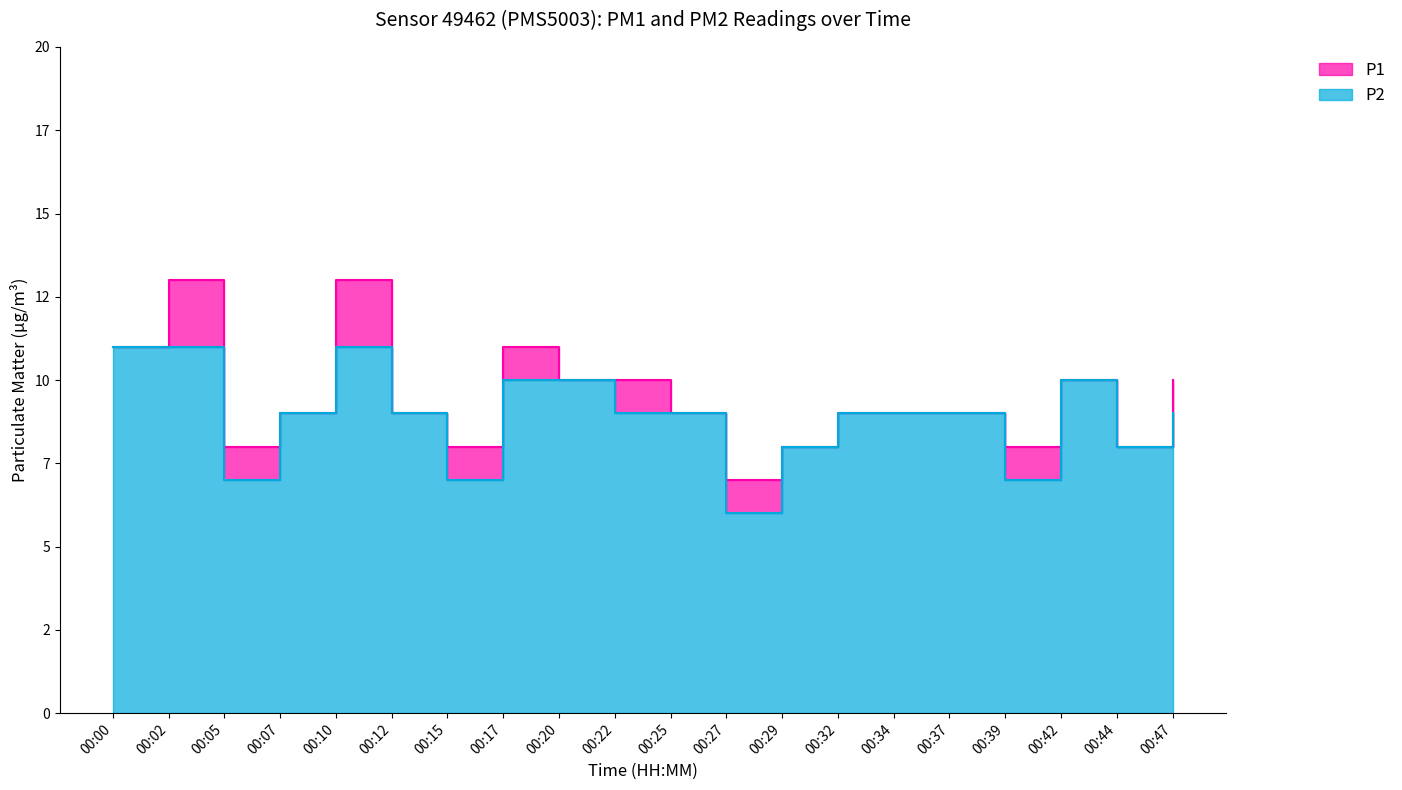

True or false: P1 and P2 intersect in this chart.

False